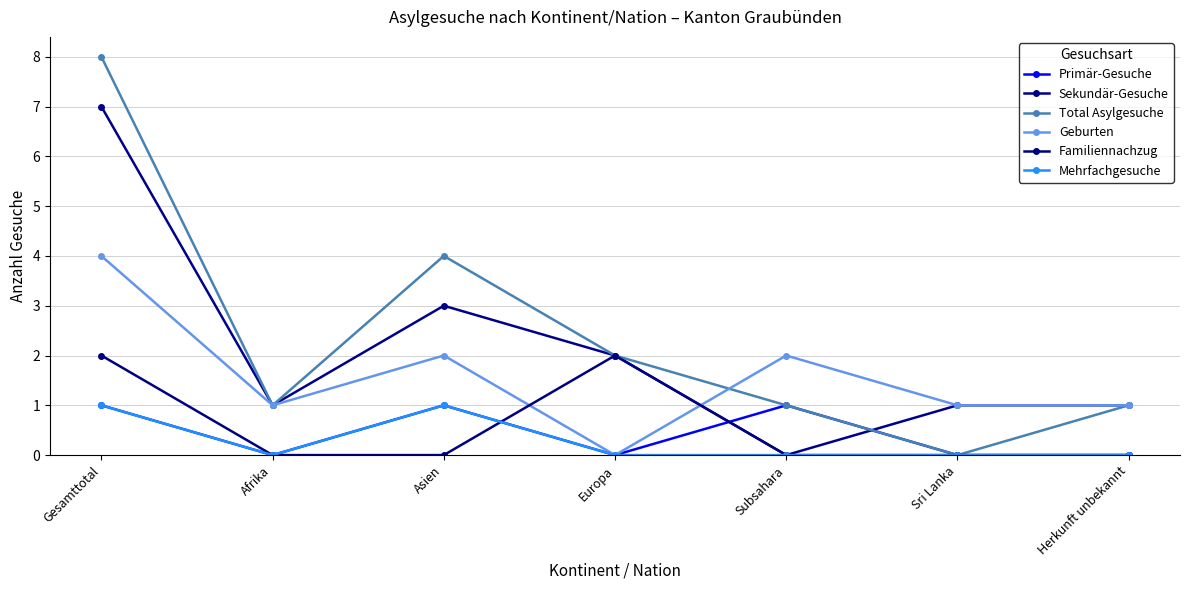

What is the difference between the Geburten values at Asien and Sri Lanka?

1